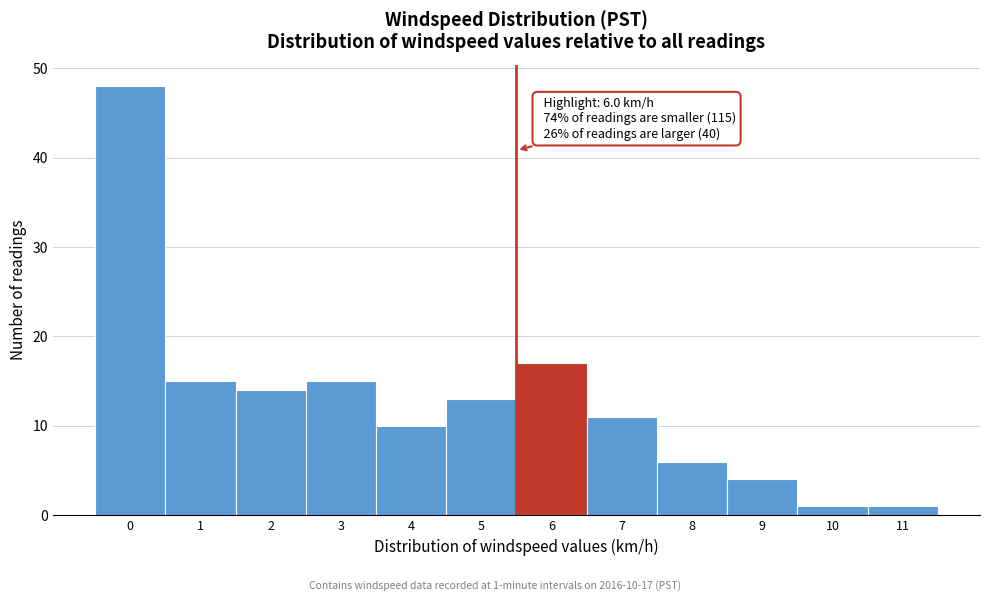

Reading right to left, what are all the values shown in this chart?

11=1	10=1	9=4	8=6	7=11	6=17	5=13	4=10	3=15	2=14	1=15	0=48